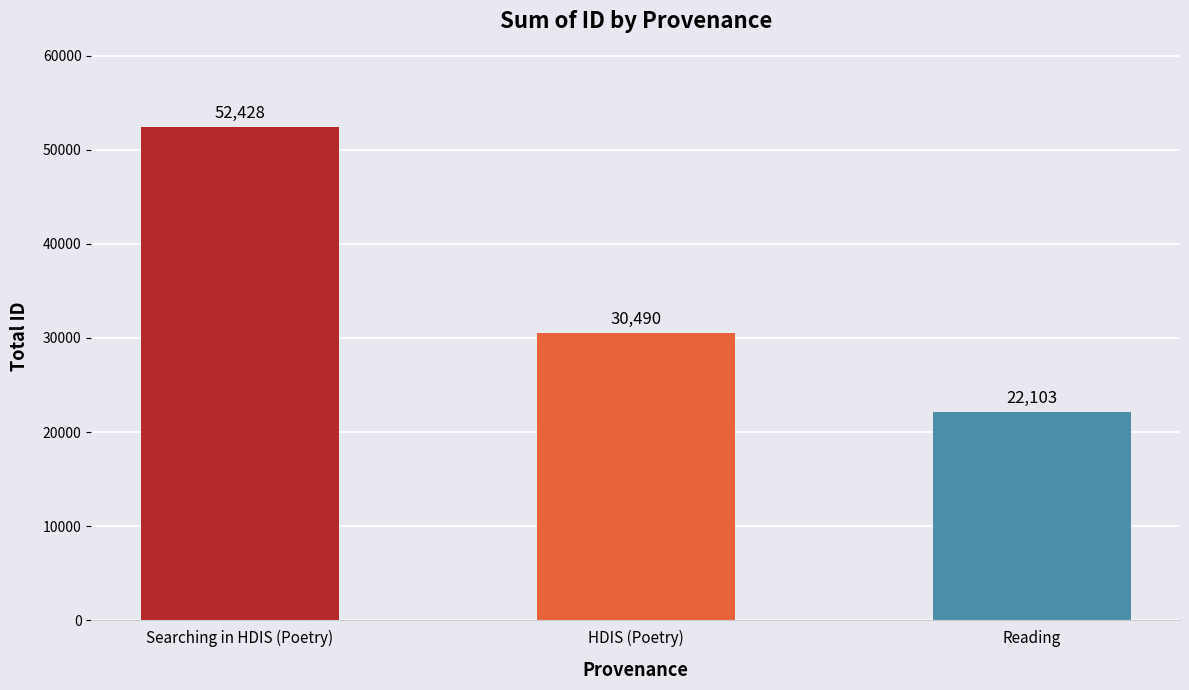

What position from the left is Reading?

3